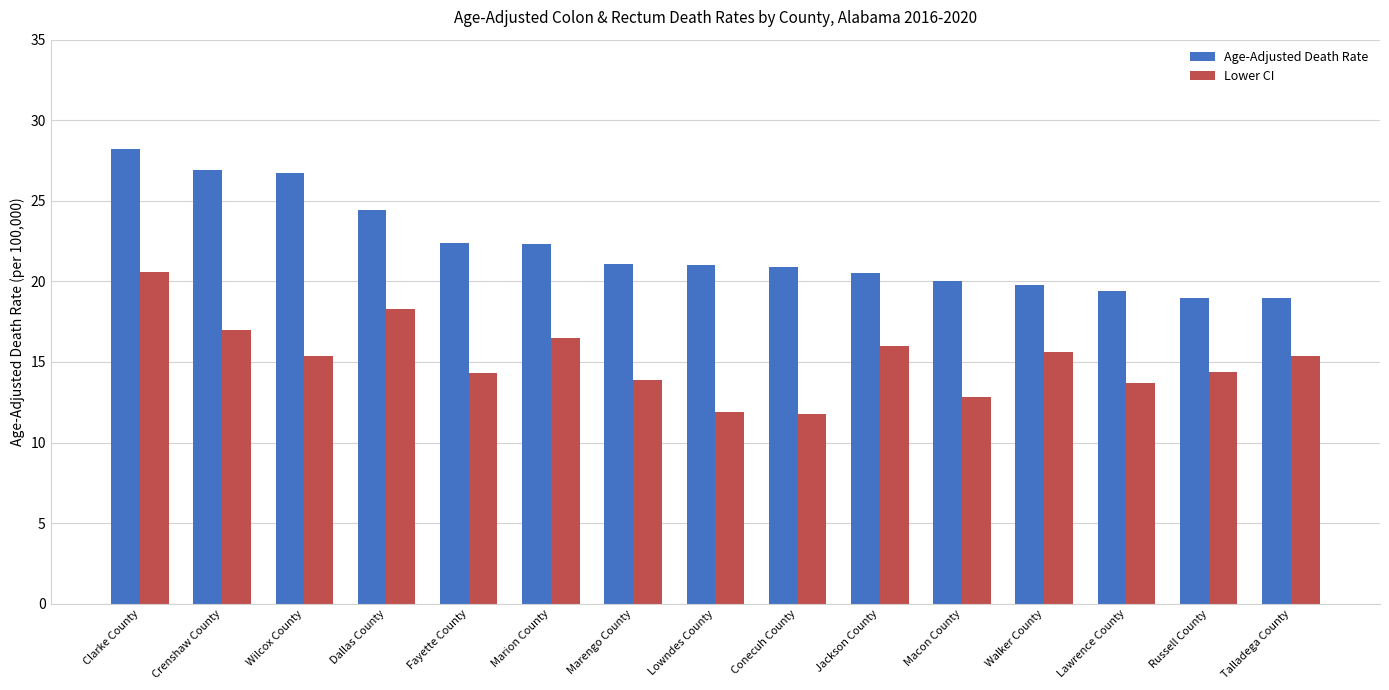

Between Walker County and Russell County, which series saw the biggest shift?

Lower CI